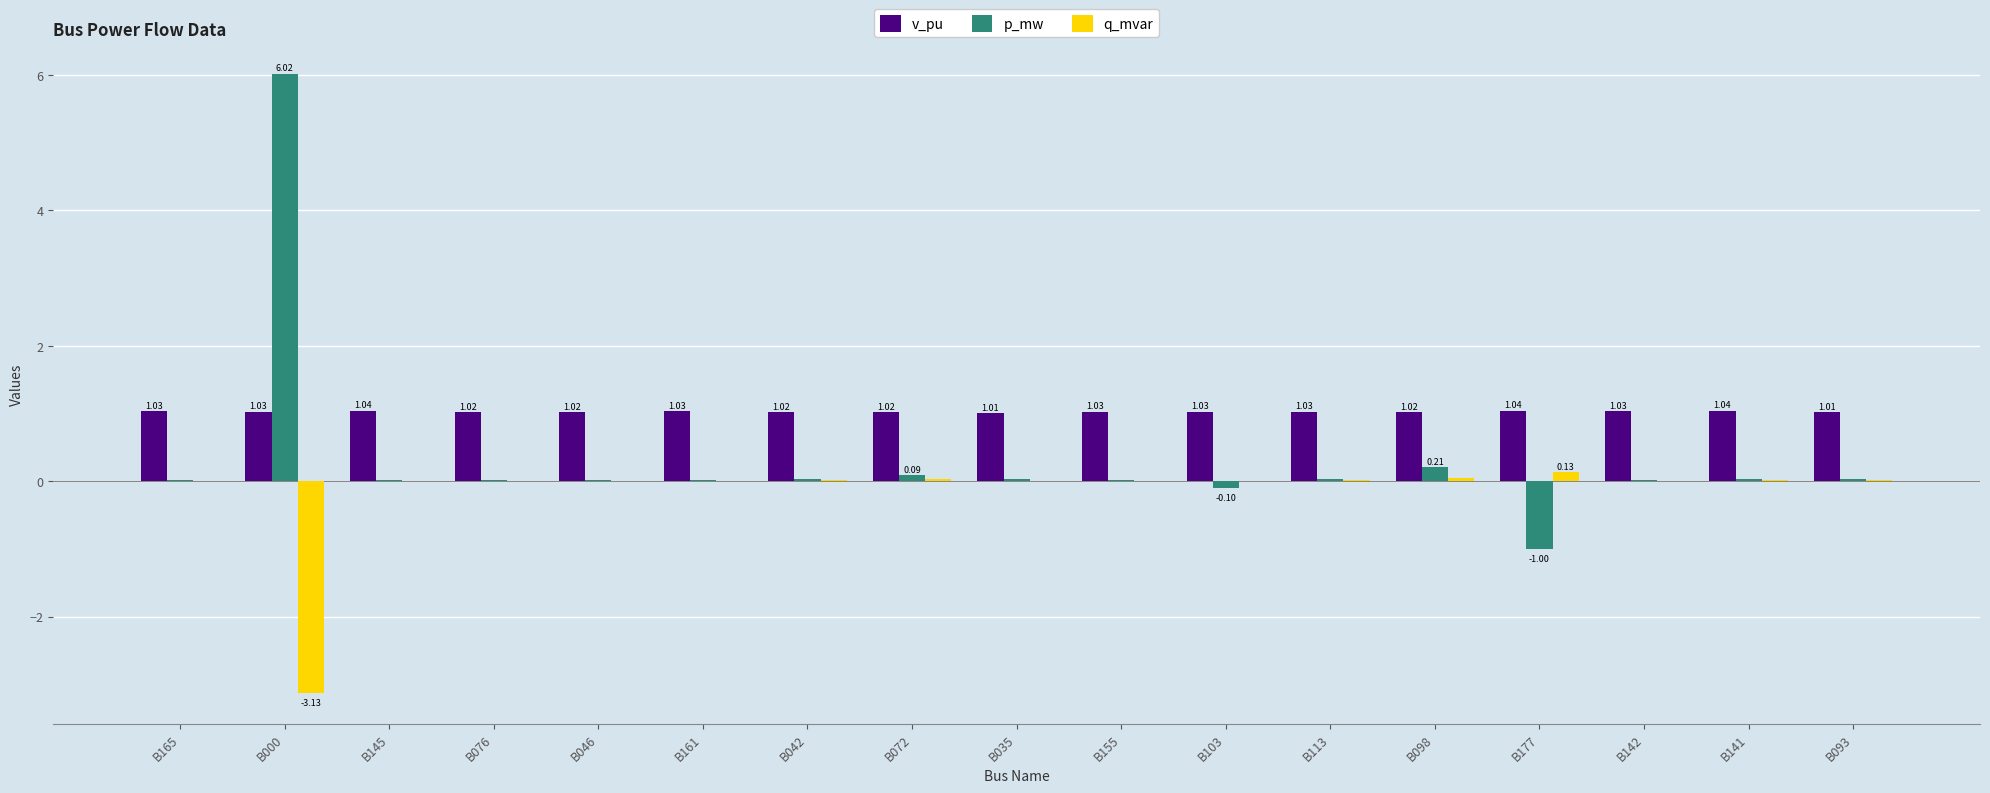

Which series has the largest total across all categories?

v_pu